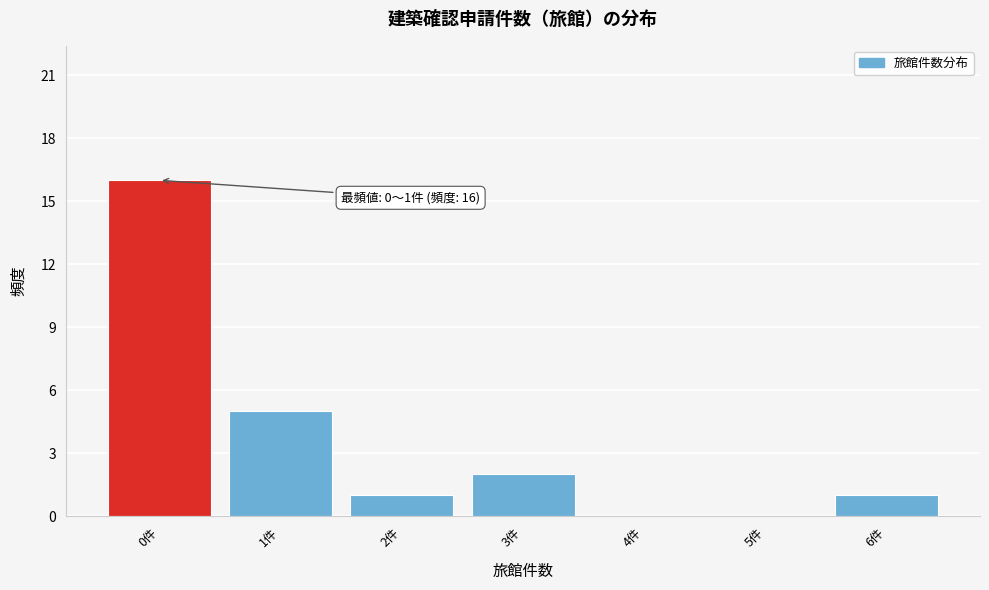

Reading left to right, list all the values displayed in this chart.

0件=16	1件=5	2件=1	3件=2	4件=0	5件=0	6件=1